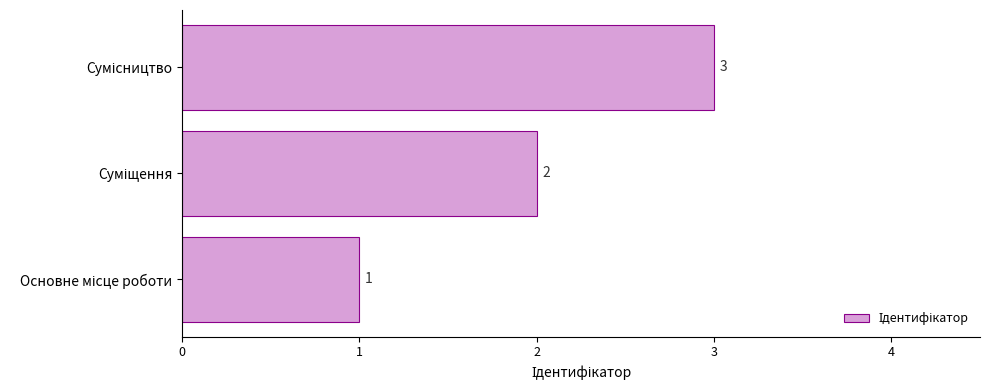

What is the sum of all values?

6